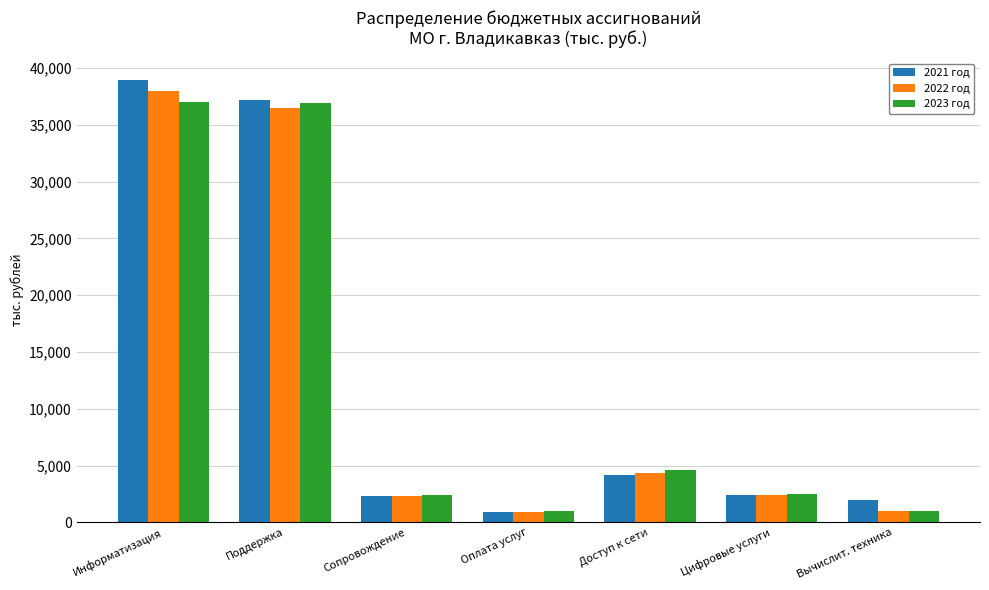

The value of 2023 год at Цифровые услуги is 4302. True or false?

False